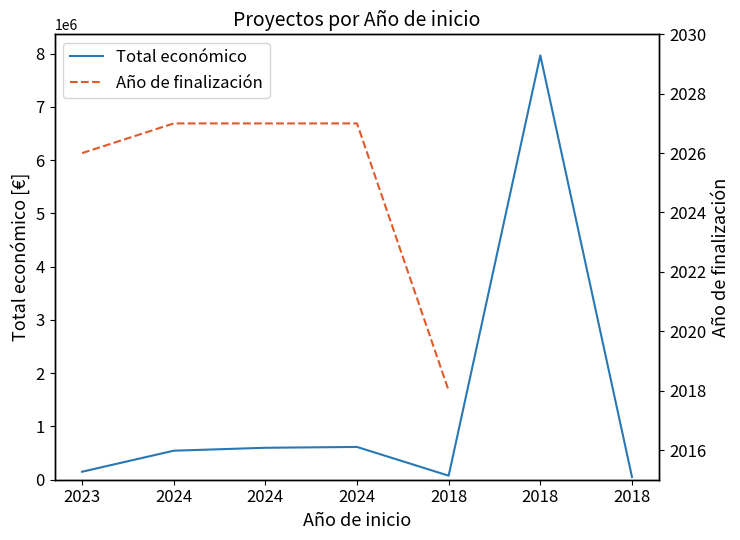

How many values in the Año de finalización series are below 2027?

2